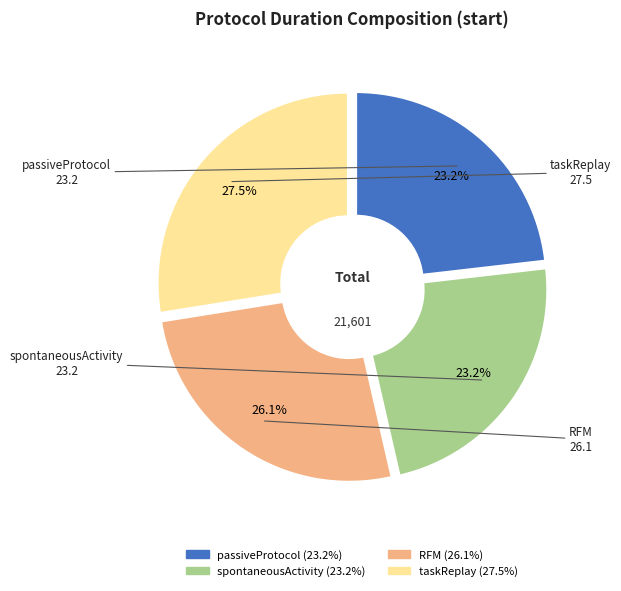

Does any single category account for the majority?

No